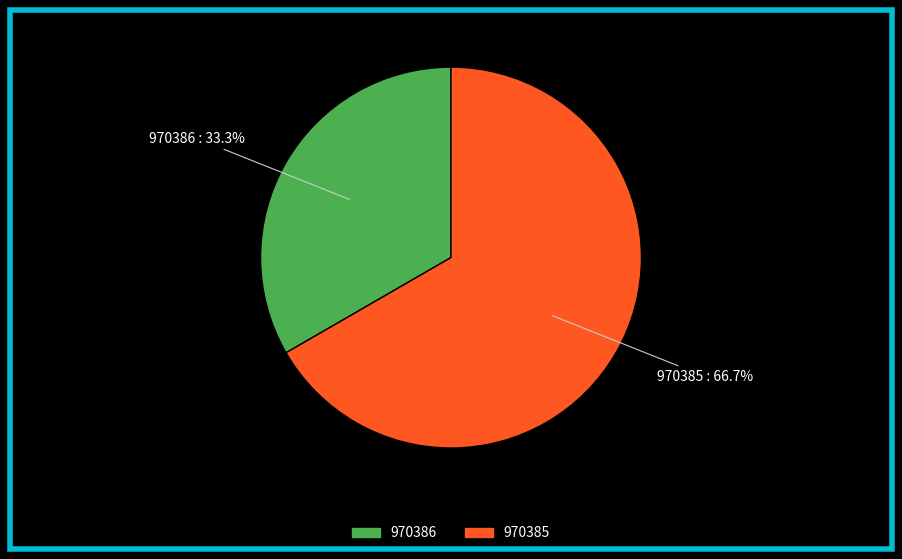

How many segments does this pie chart have?

2